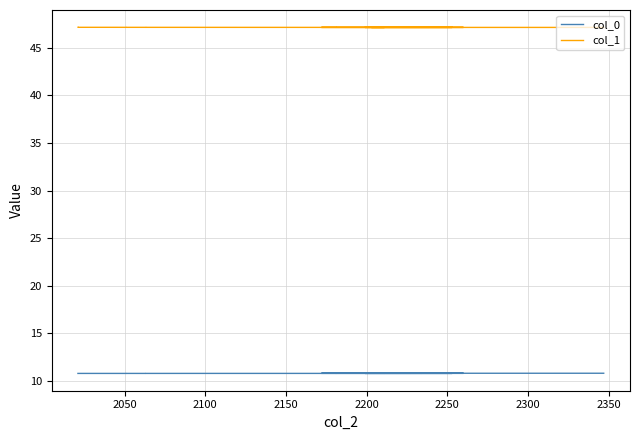

True or false: col_1 and col_0 cross at least once.

False